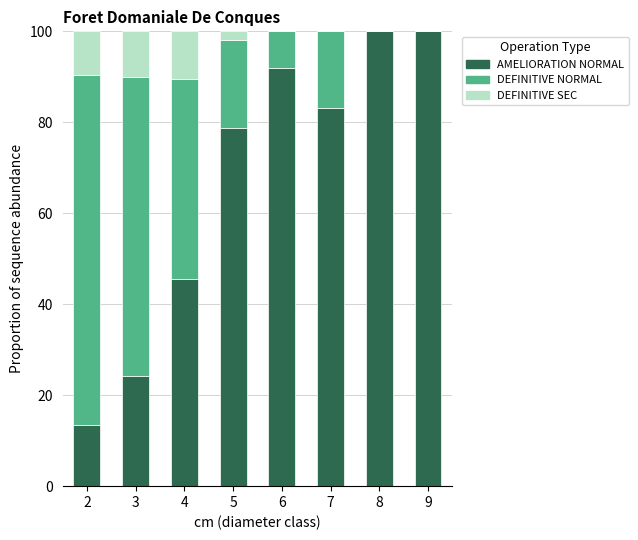

What is the maximum value for AMELIORATION NORMAL?

100.0